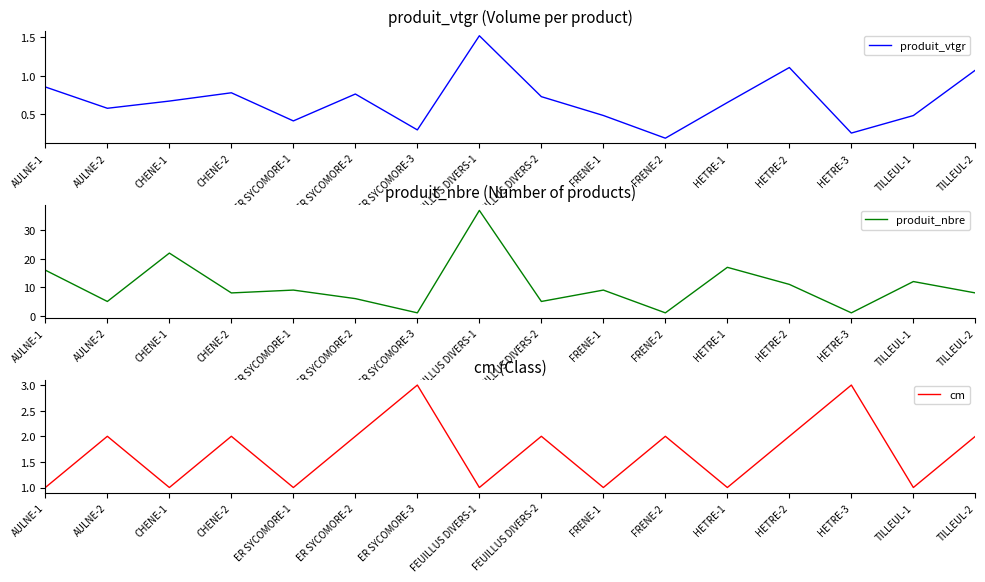

List the series in order of their peak value, lowest first.

produit_vtgr, cm, produit_nbre